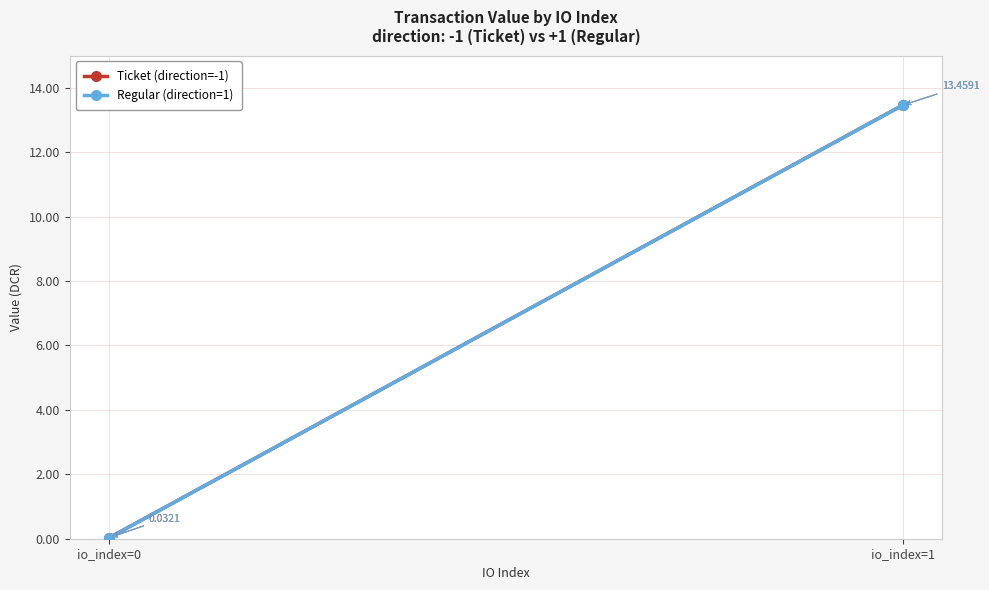

Reading left to right, list all the values displayed in this chart.

Ticket (direction=-1): io_index=0=0.0	io_index=1=13.5
Regular (direction=1): io_index=0=0.0	io_index=1=13.5